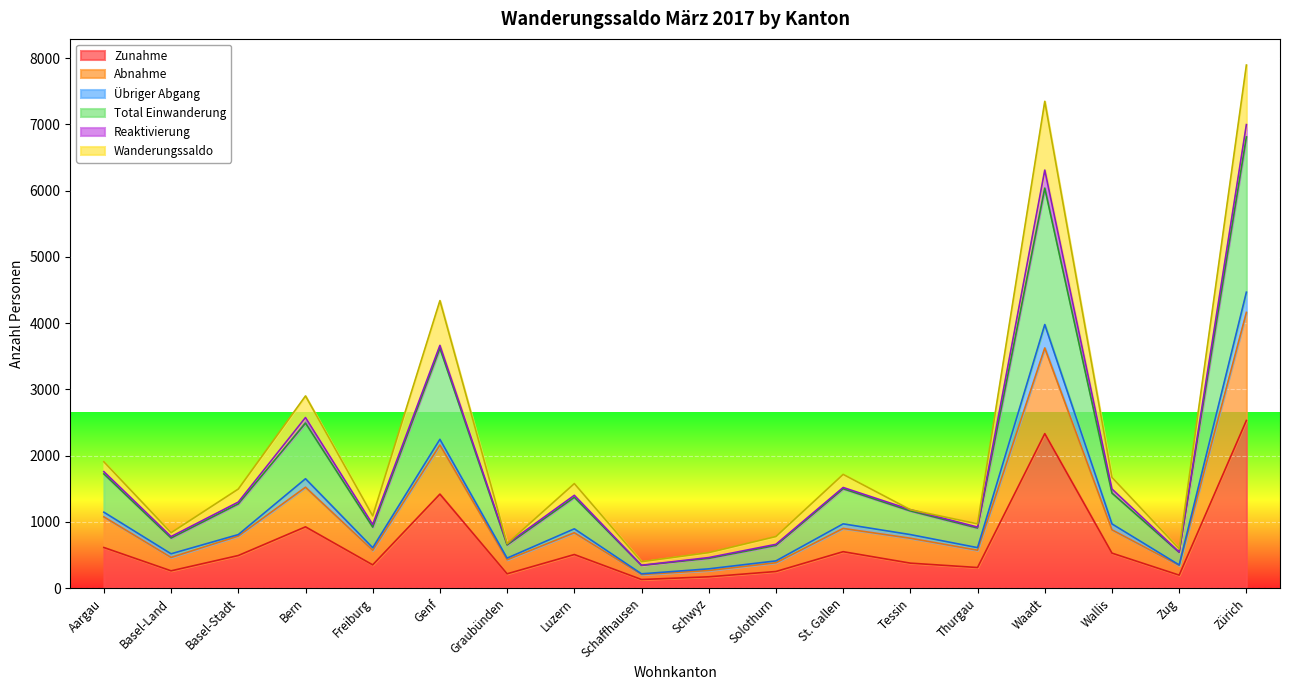

Between Bern and Genf, which series saw the biggest shift?

Total Einwanderung